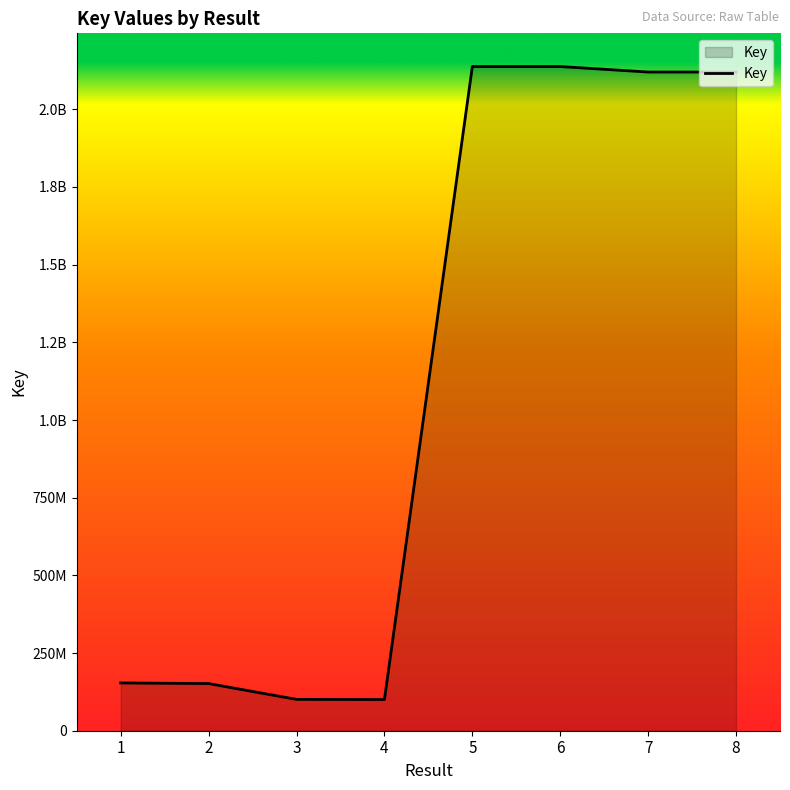

Reading left to right, extract all data points from this chart.

1=153790653	2=151788096	3=100862260	4=100336775	5=2137602474	6=2137602368	7=2119915495	8=2119915477